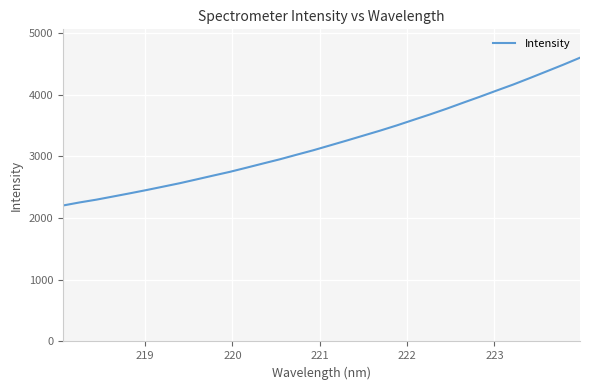

What is the difference between the second highest and second lowest values?

2232.5